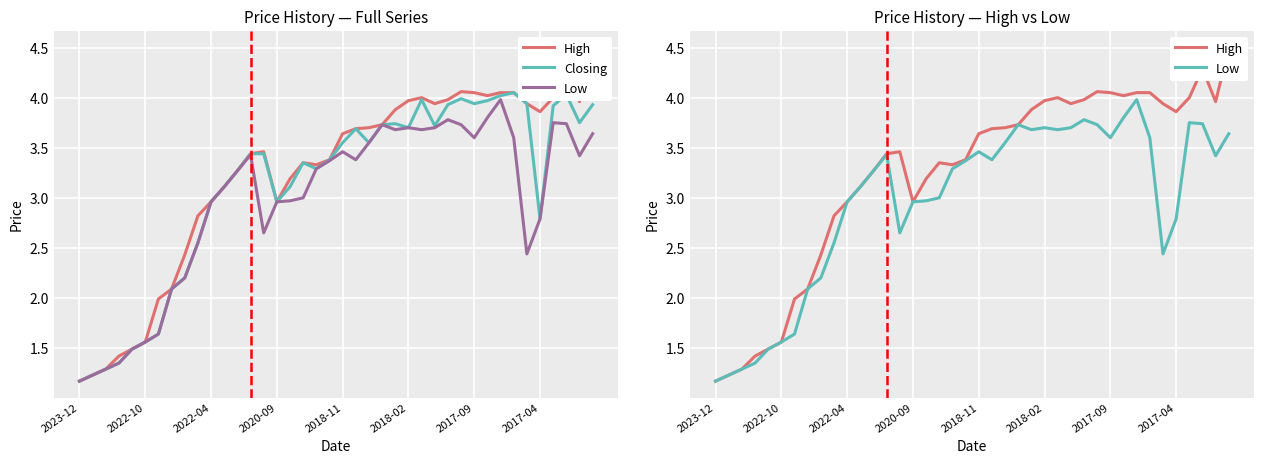

The Closing series shows 3.1 at 11. True or false?

True